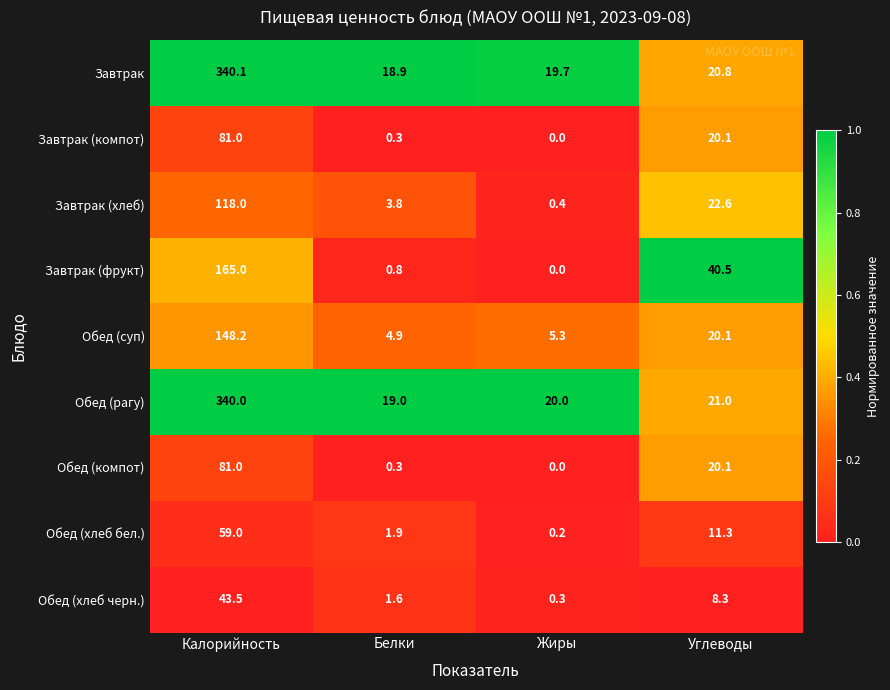

At which label is Завтрак closest to 179?

Углеводы